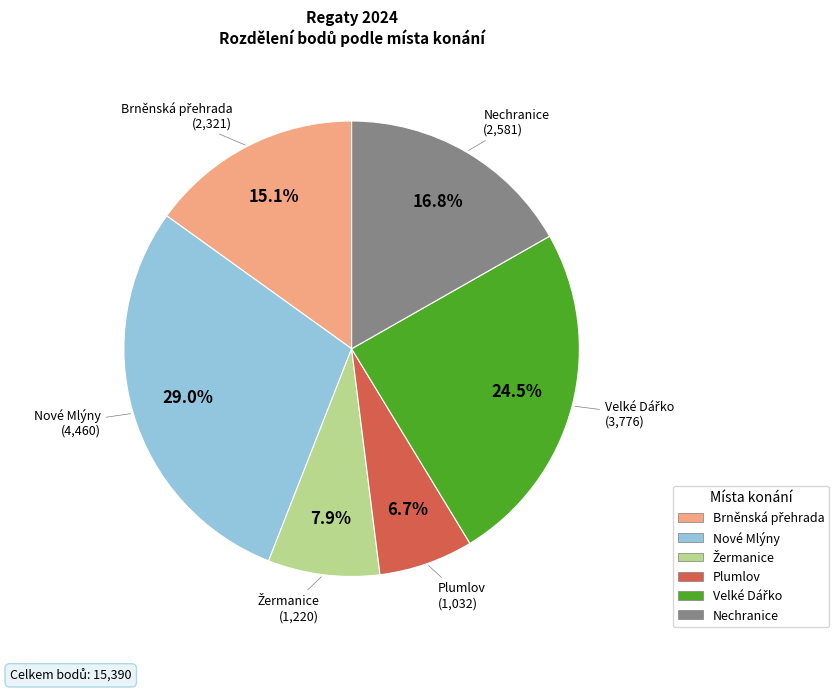

Is the sum of Nechranice and Nové Mlýny greater than half?

No